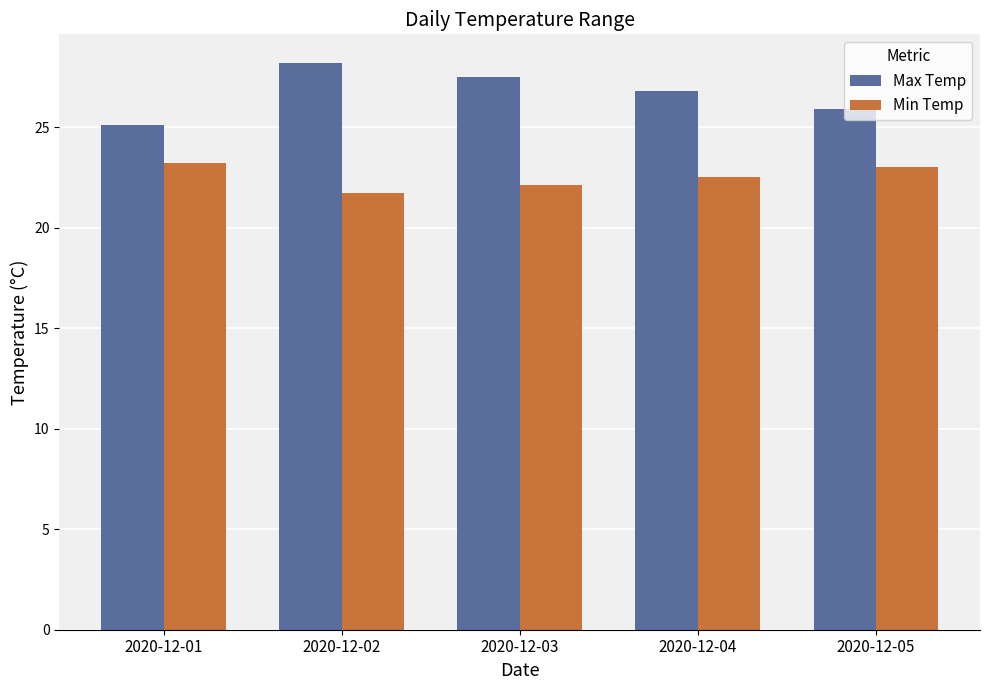

Between 2020-12-01 and 2020-12-04, which series saw the biggest shift?

Max Temp